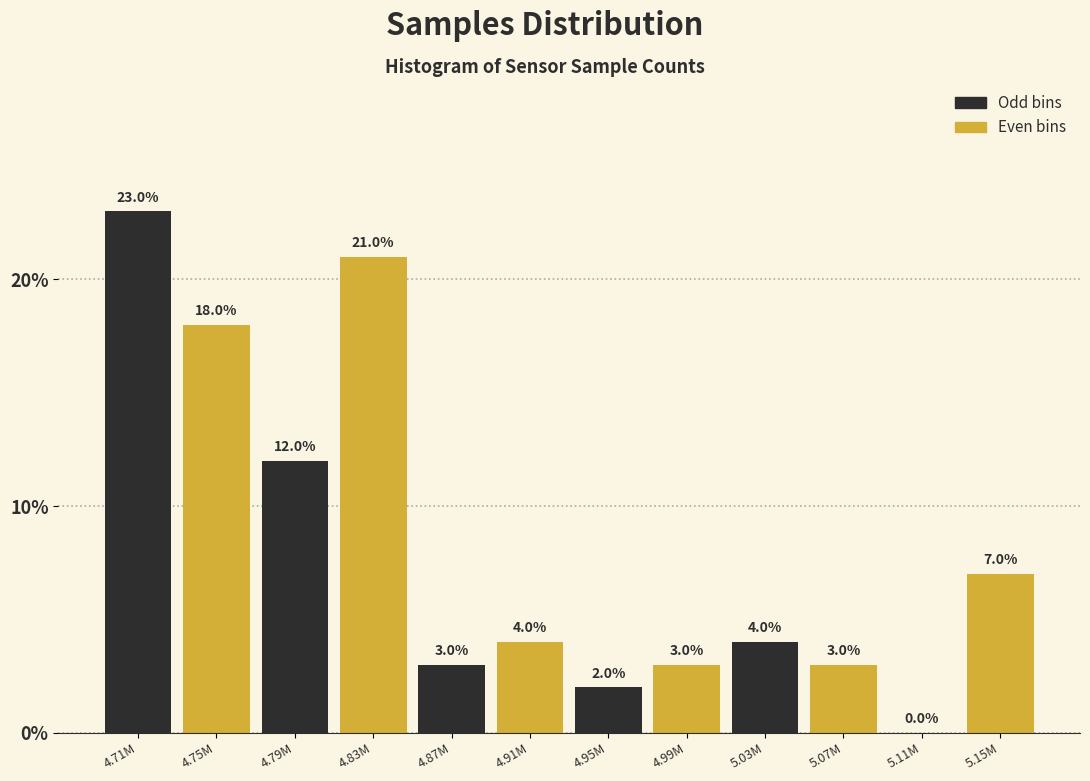

Reading right to left, transcribe all the data shown in this chart.

5.15M=7.0	5.11M=0.0	5.07M=3.0	5.03M=4.0	4.99M=3.0	4.95M=2.0	4.91M=4.0	4.87M=3.0	4.83M=21.0	4.79M=12.0	4.75M=18.0	4.71M=23.0